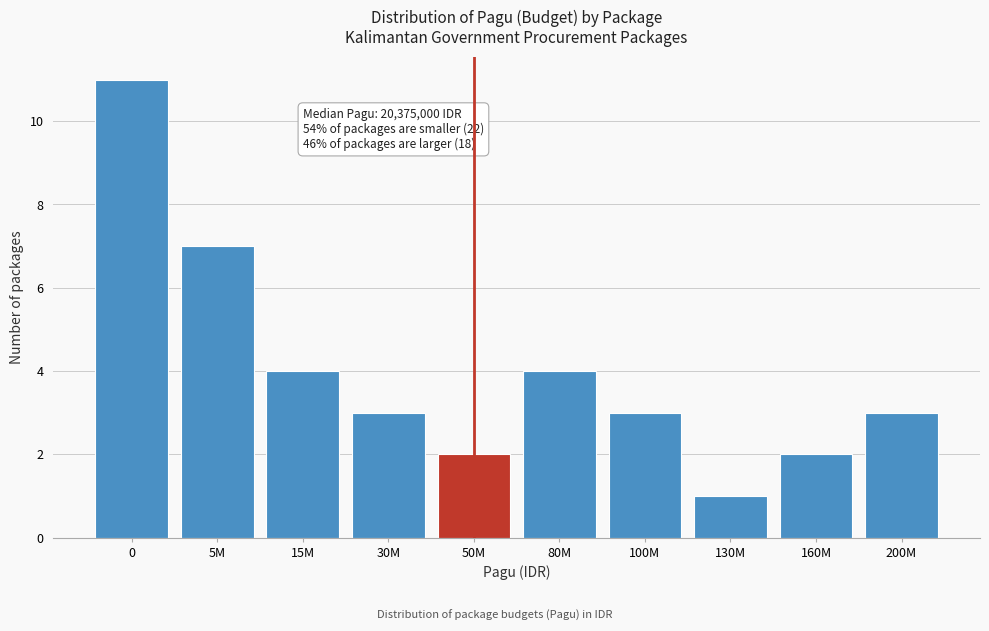

Reading left to right, transcribe all the data shown in this chart.

11	7	4	3	2	4	3	1	2	3